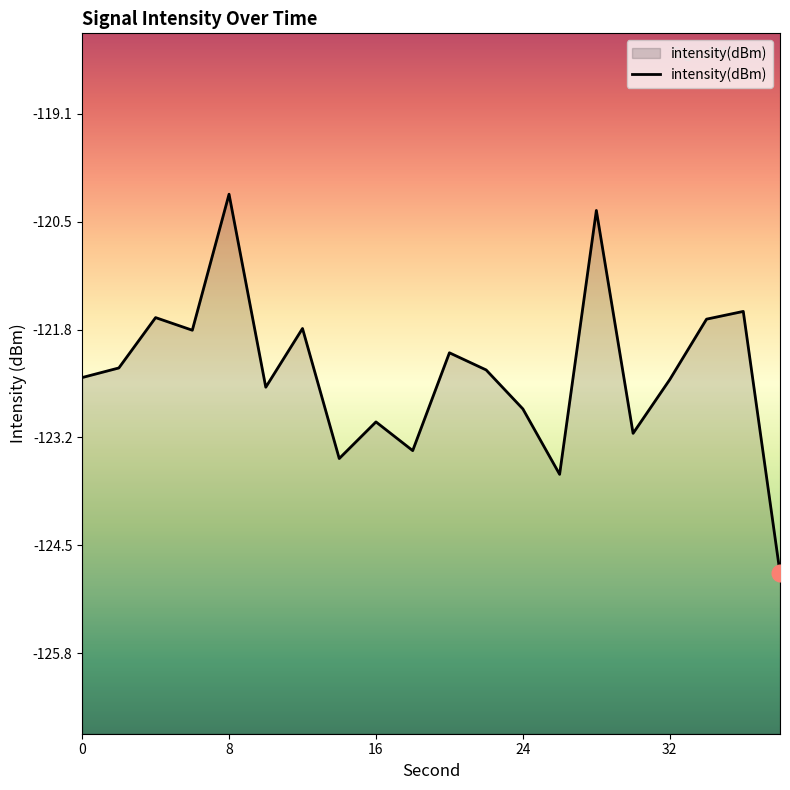

What is the maximum value shown in the chart?

-120.1